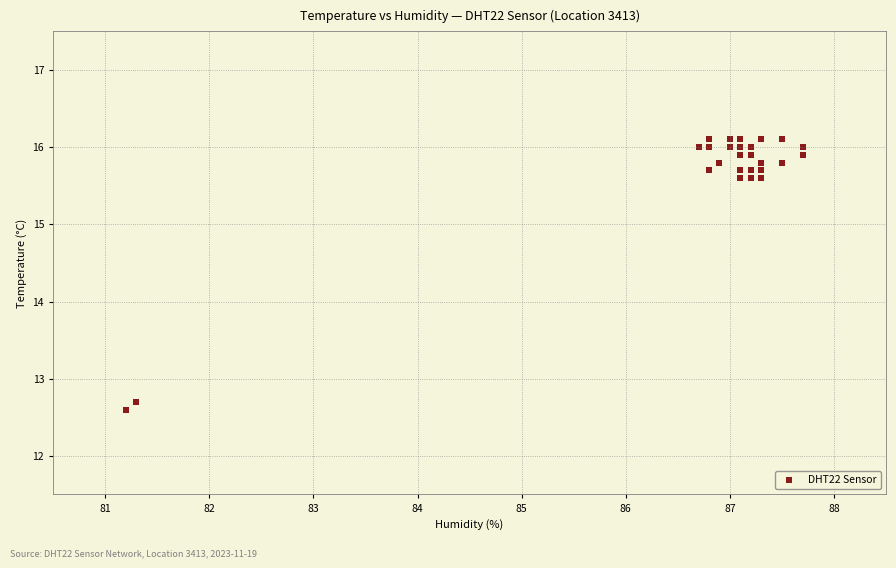

What Y value in the scatter plot is closest to 14?

12.7